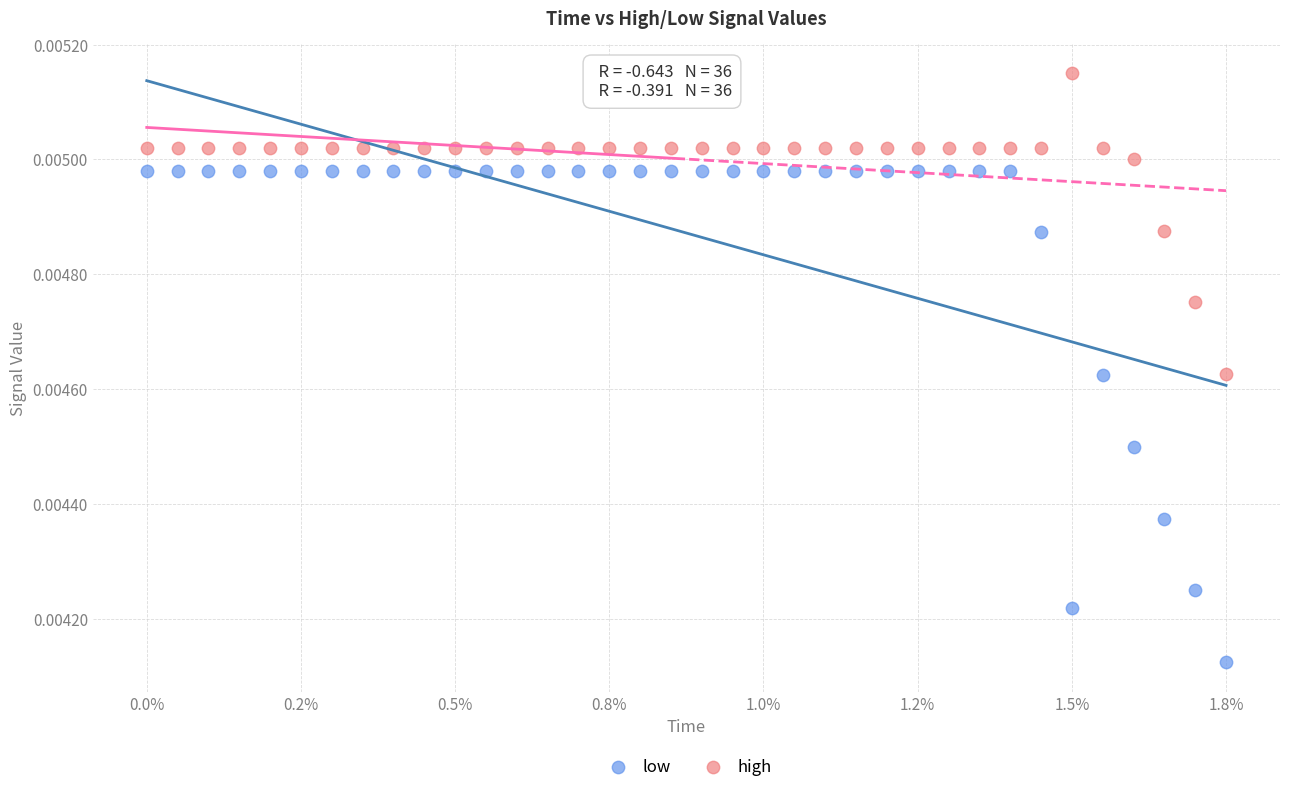

What are all the series names shown in the legend?

low, high